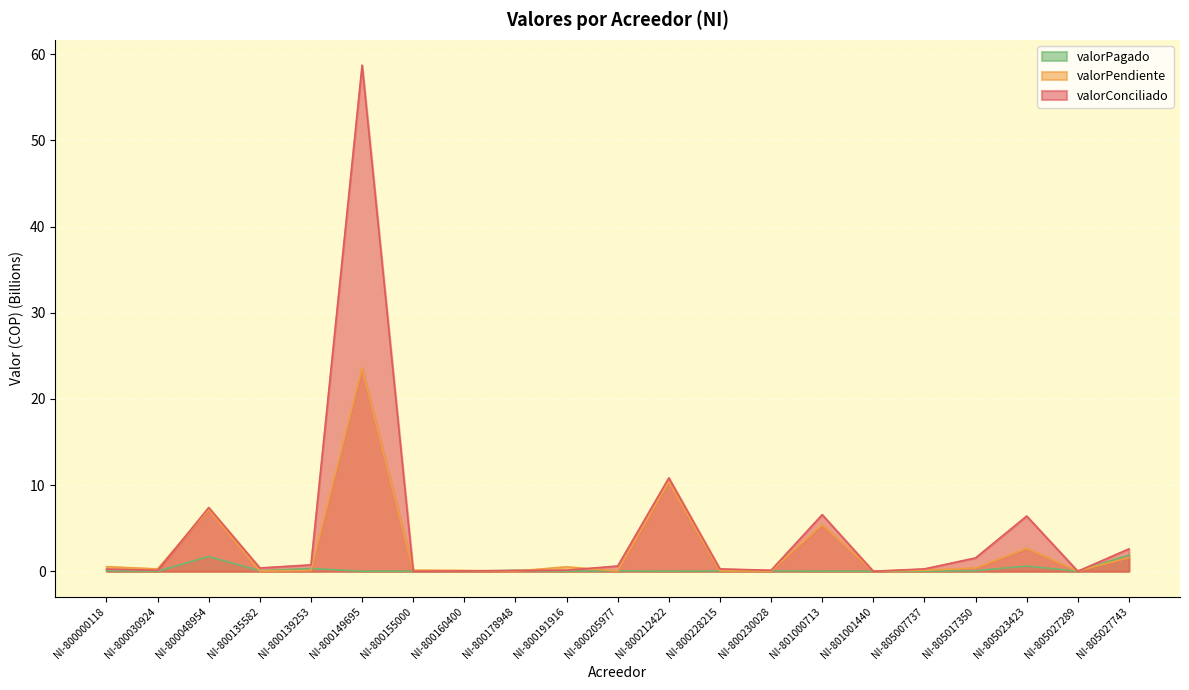

At which label does valorPagado reach its minimum?

NI-800030924